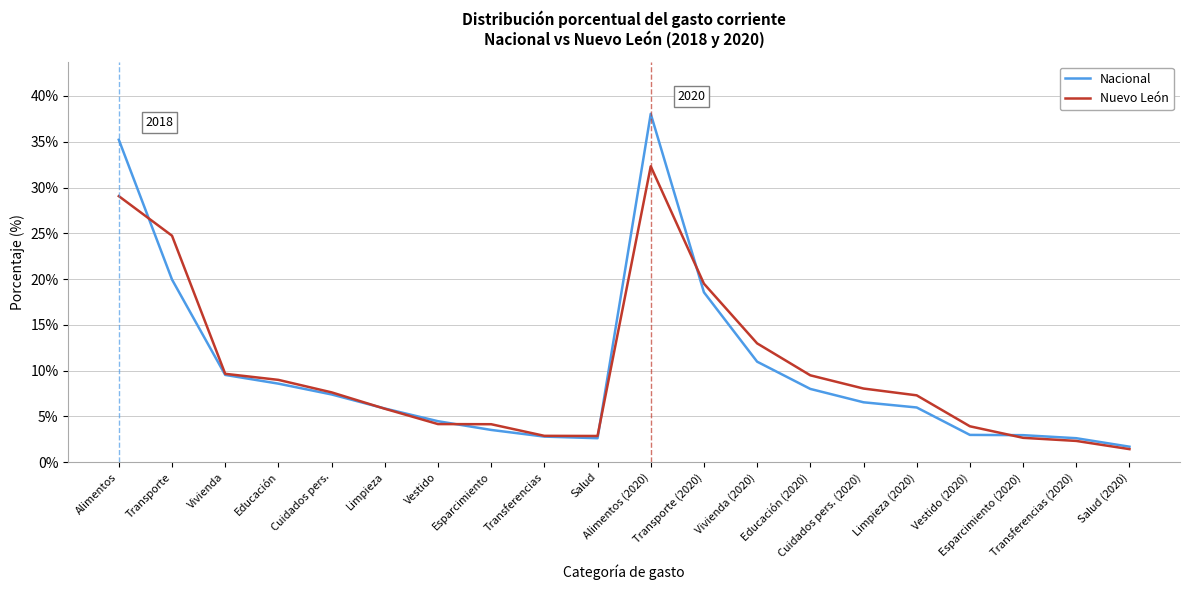

What position from the left is Cuidados pers. (2020)?

15